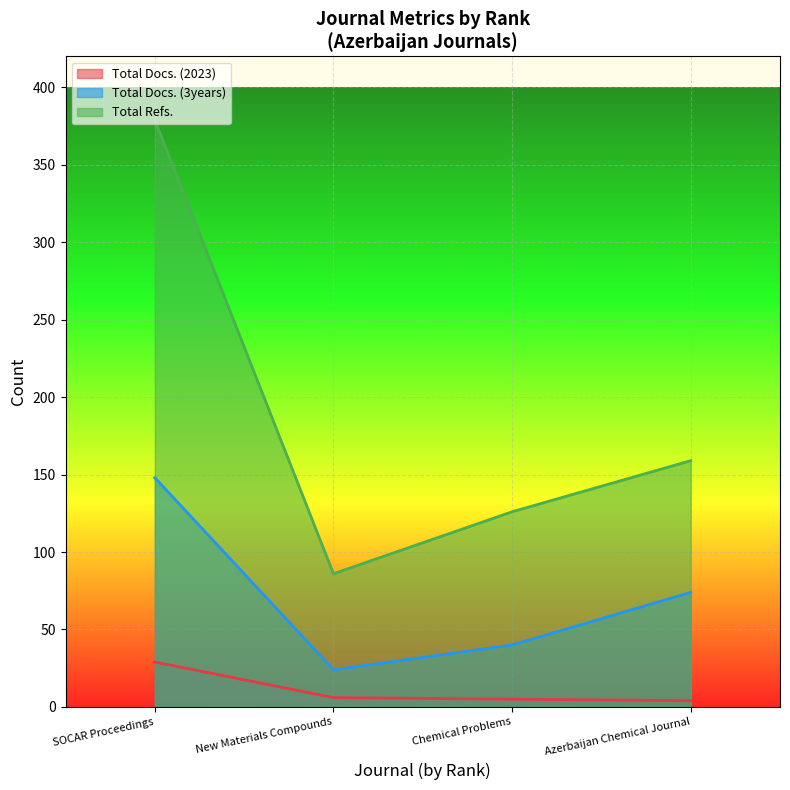

Count the Total Refs. values in the range 126 to 379.

3